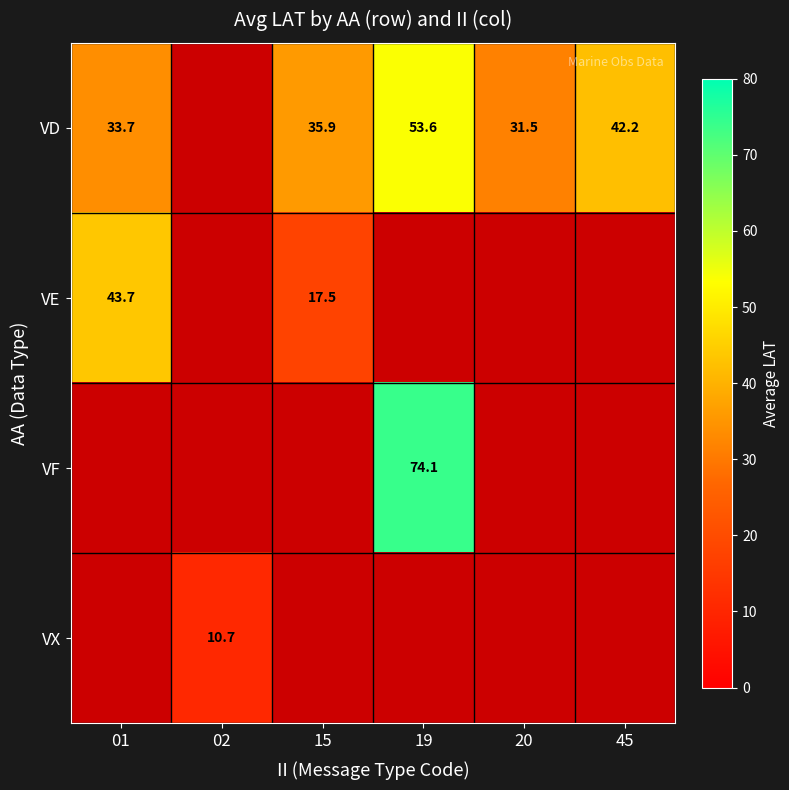

The value of VX at 02 is 19.2. True or false?

False